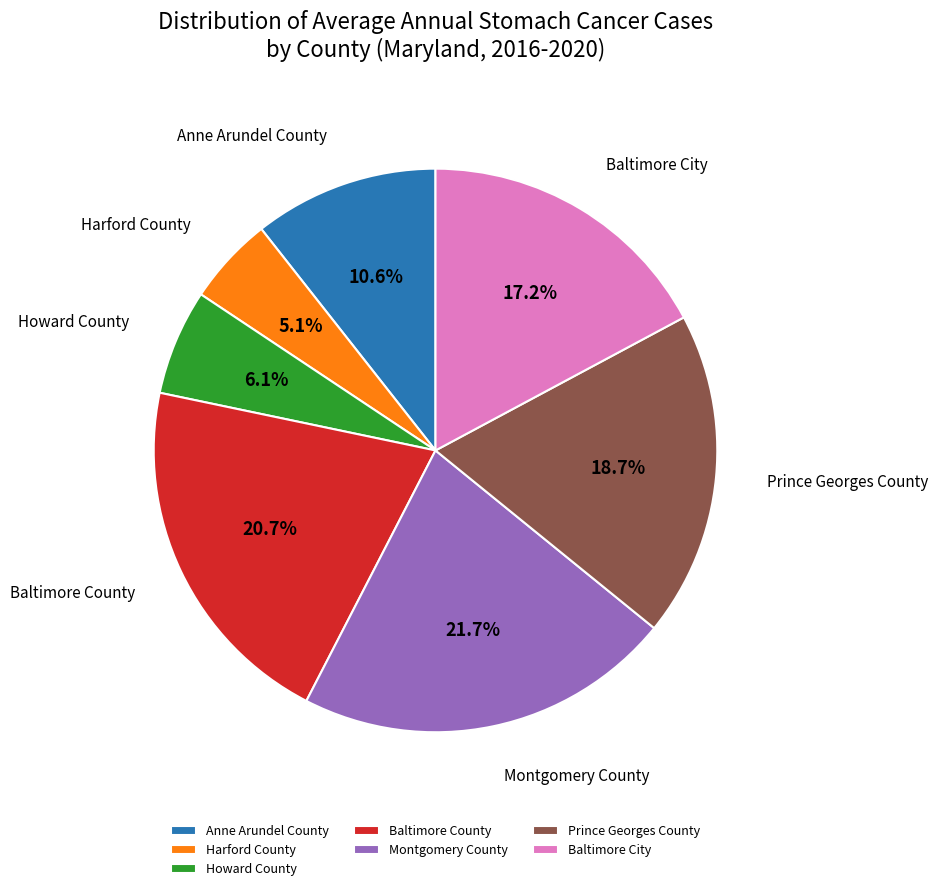

Rank the categories by value from lowest to highest.

Harford County, Howard County, Anne Arundel County, Baltimore City, Prince Georges County, Baltimore County, Montgomery County